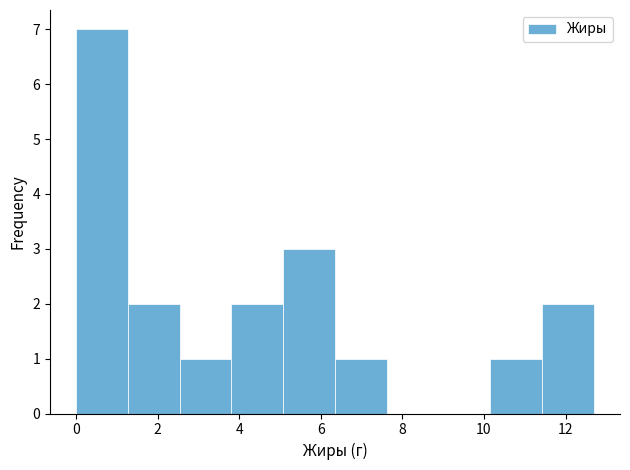

Reading left to right, transcribe this chart: for each bar, give the range it covers on the x-axis and its height. Neither the bar edges nor the heights are printed on the chart, so give them approximately, as read against the axes.

0.0 to 1.2: 7
1.2 to 2.6: 2
2.6 to 3.8: 1
3.8 to 5.0: 2
5.0 to 6.4: 3
6.4 to 7.6: 1
7.6 to 8.8: 0
8.8 to 10.2: 0
10.2 to 11.4: 1
11.4 to 12.8: 2